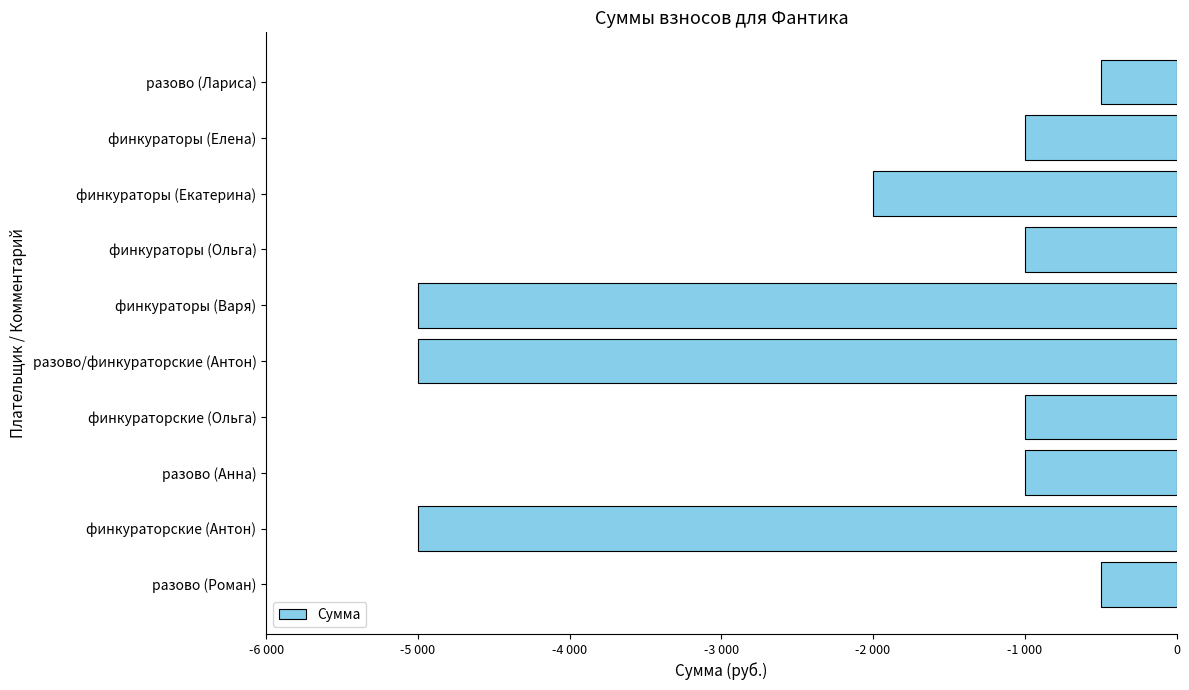

Count the values in the range -5000 to -1000.

8